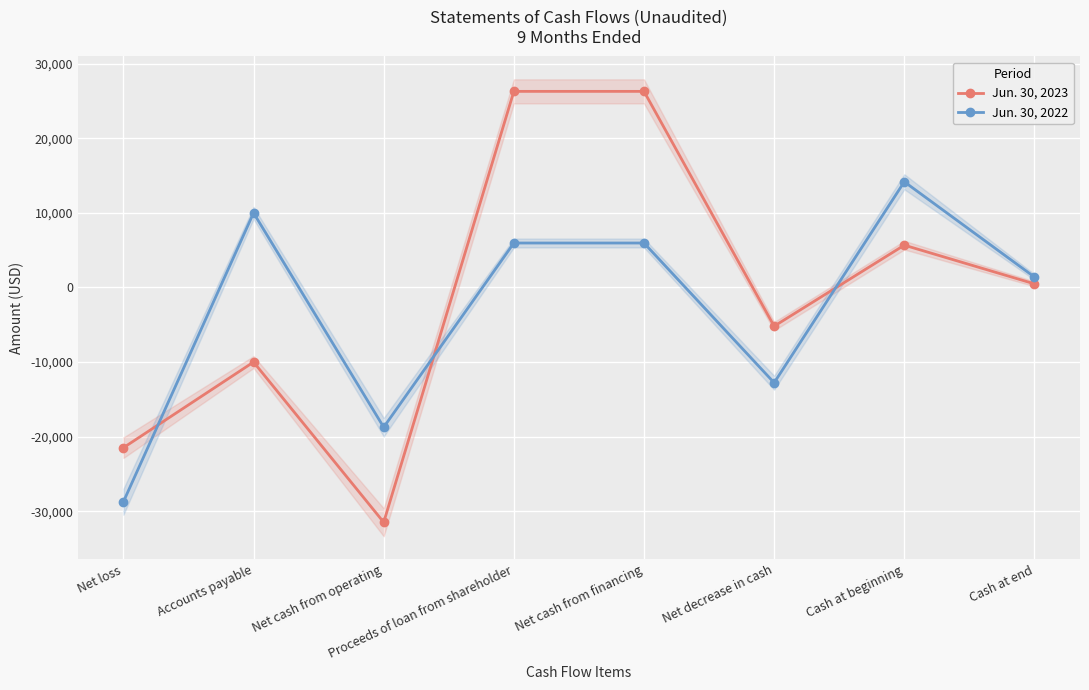

True or false: Jun. 30, 2023 has more than 2 interior local peaks.

False